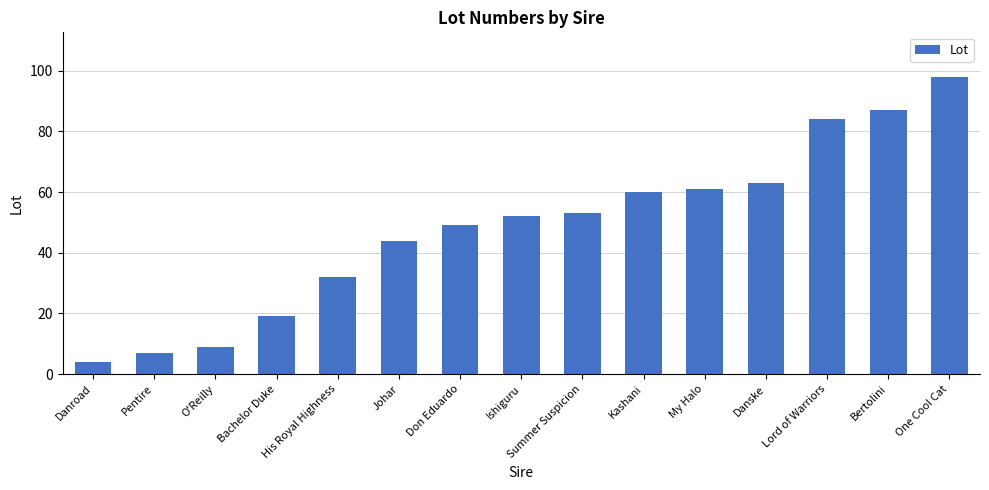

How many series are shown in this chart?

1